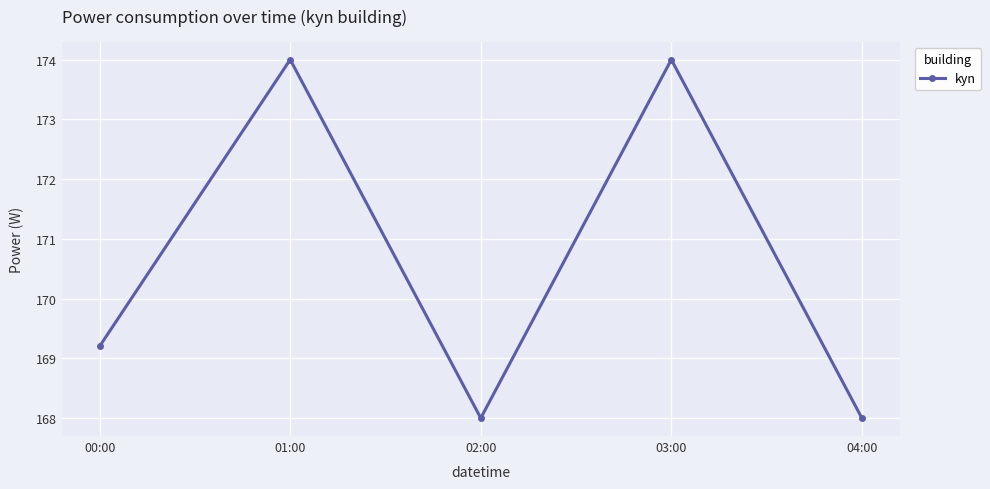

What is the value of the 2nd point from the left?

174.0